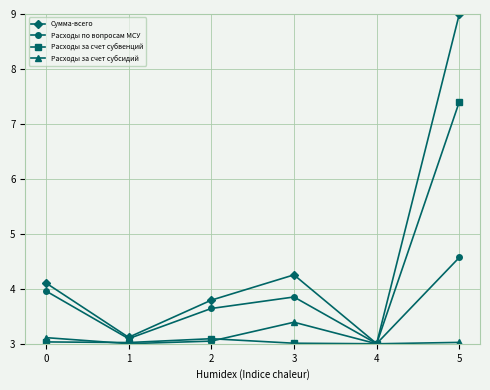

Reading left to right, list all the values displayed in this chart.

Сумма-всего: 4.1	3.1	3.8	4.3	3.0	9.0
Расходы по вопросам МСУ: 4.0	3.1	3.6	3.9	3.0	4.6
Расходы за счет субвенций: 3.0	3.0	3.1	3.0	3.0	7.4
Расходы за счет субсидий: 3.1	3.0	3.0	3.4	3.0	3.0